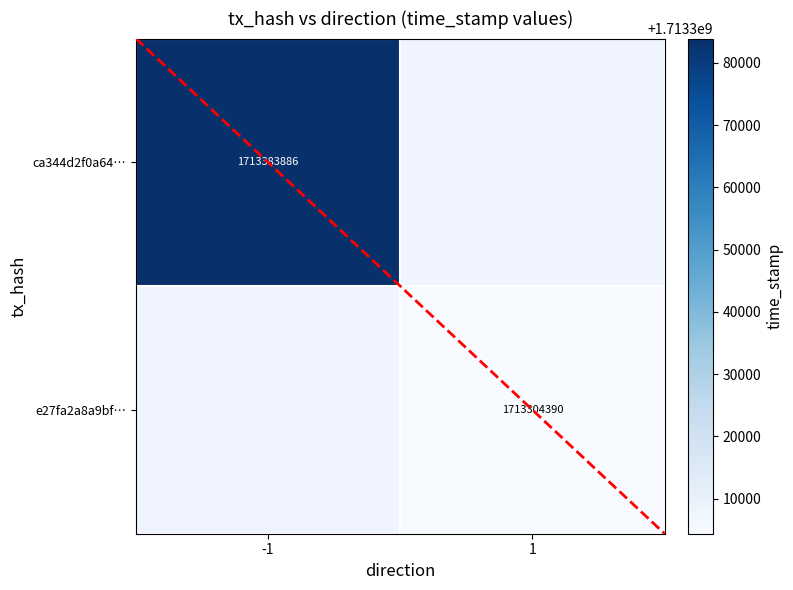

Is it true that e27fa2a8a9bf… equals 1713304390 at 1?

True